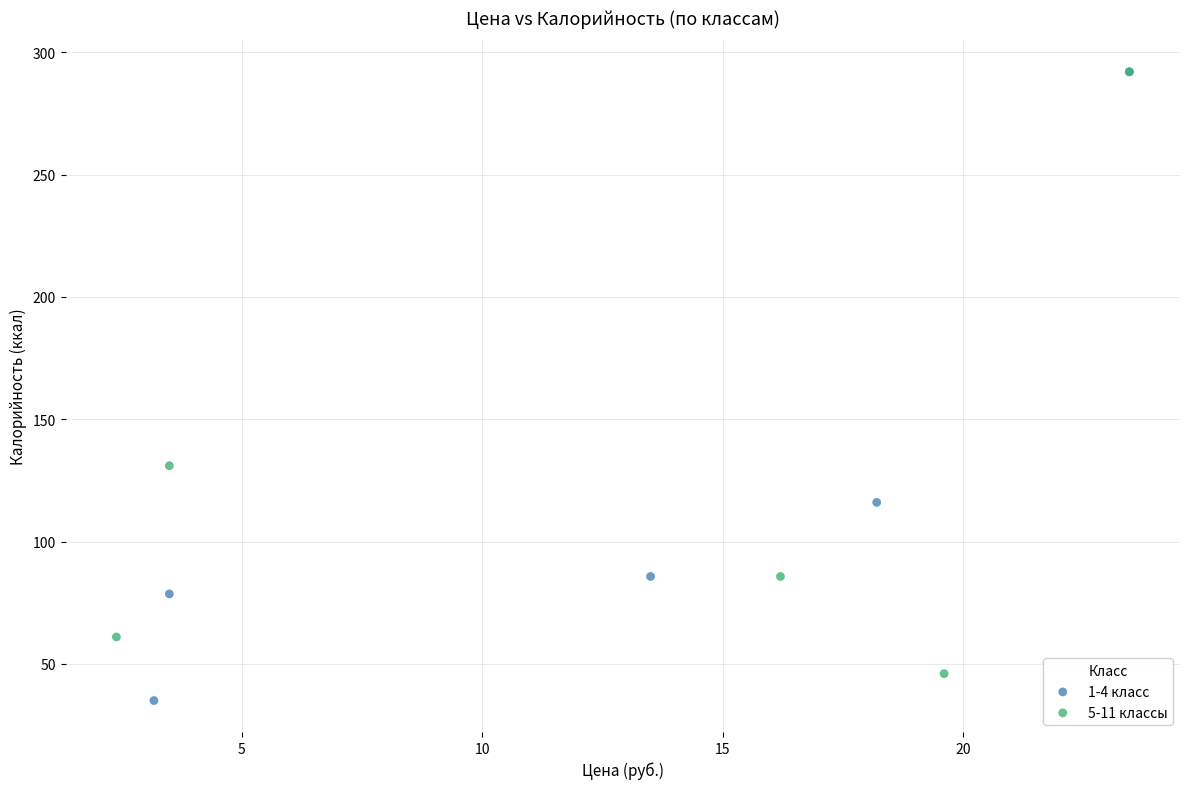

What are all the series names shown in the legend?

1-4 класс, 5-11 классы